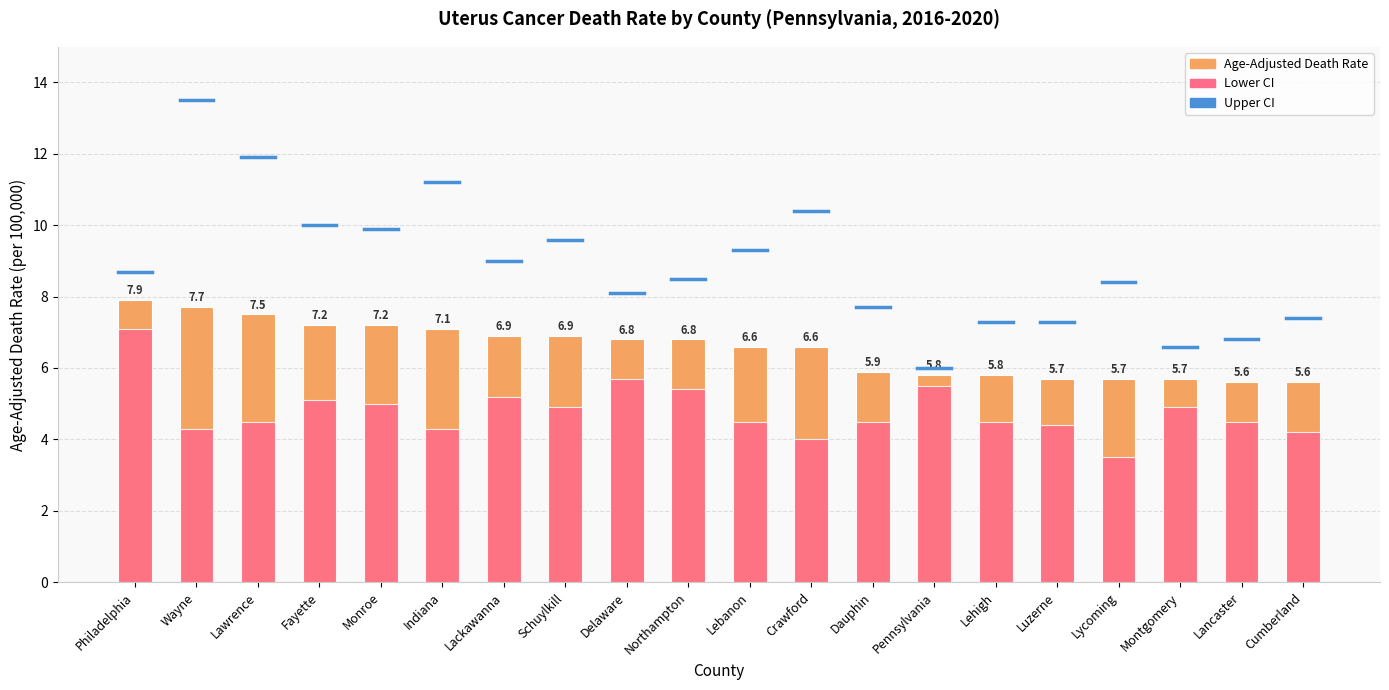

What is the difference between the maximum and minimum values in the Lower CI series?

3.6